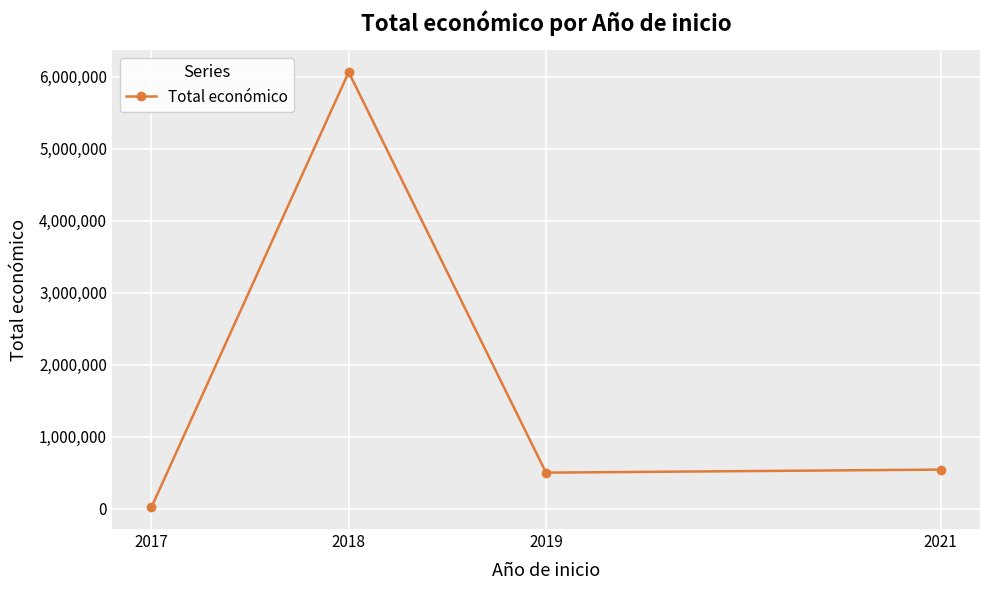

Reading right to left, extract all data points from this chart.

542198	499930	6062169	19000